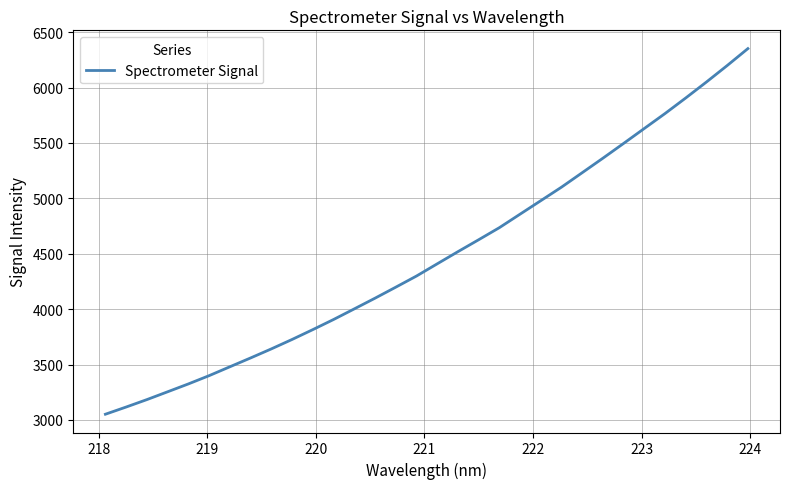

What is the maximum value shown in the chart?

6351.1